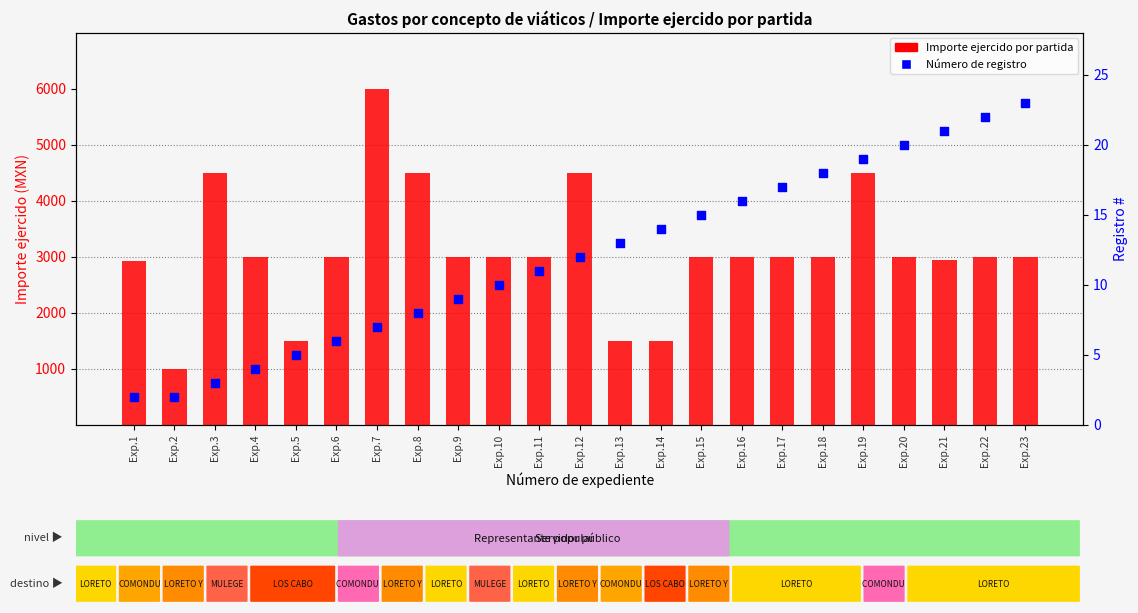

Is the value of Número de registro at Exp.23 greater than the value of Importe ejercido por partida at Exp.19?

No